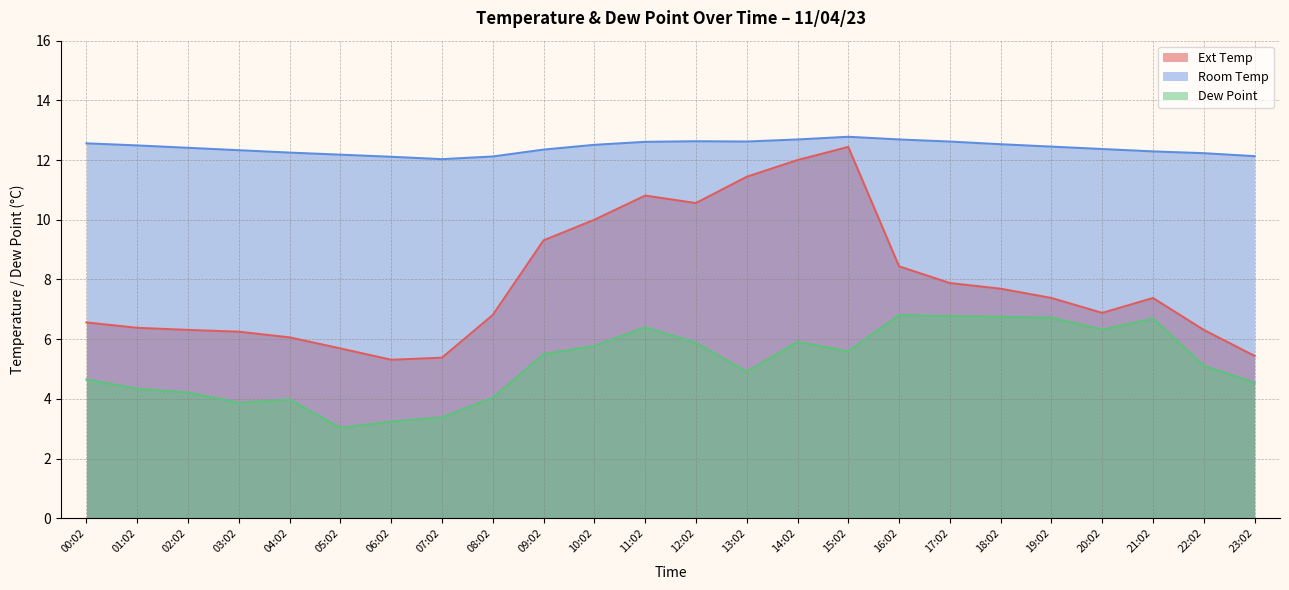

How many interior local valleys does the Room Temp series have?

2